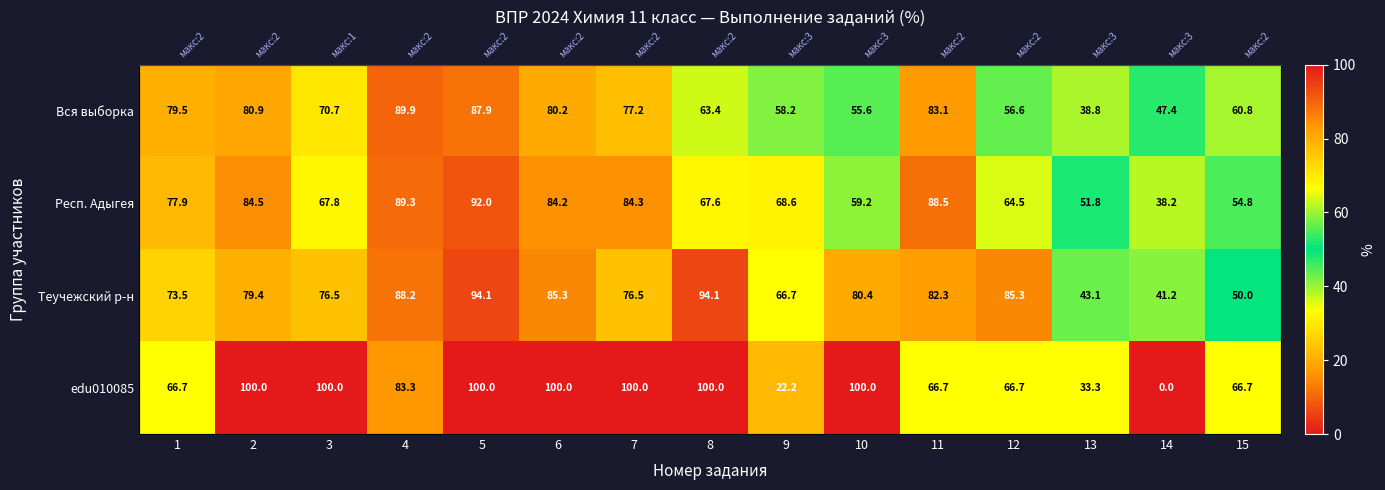

What is the sum of all Респ. Адыгея values?

1072.9